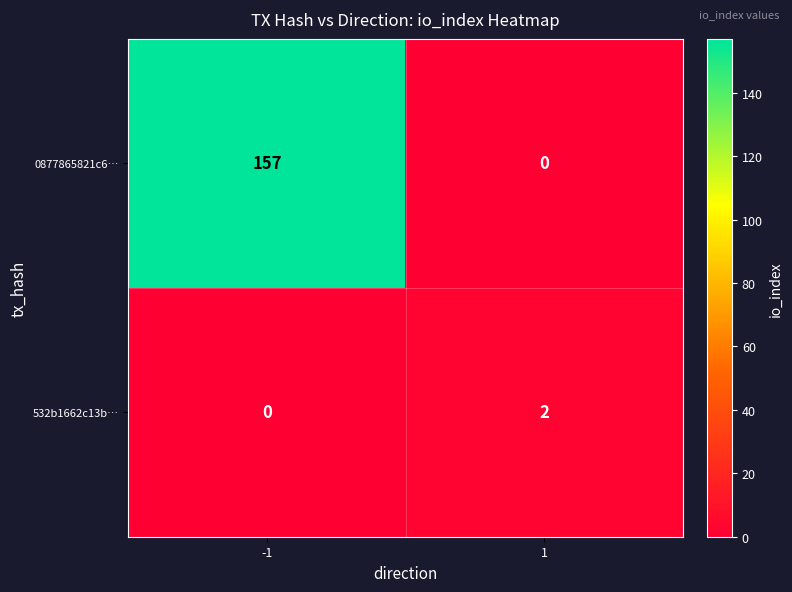

Rank the series at -1 from lowest to highest value.

532b1662c13b…, 0877865821c6…